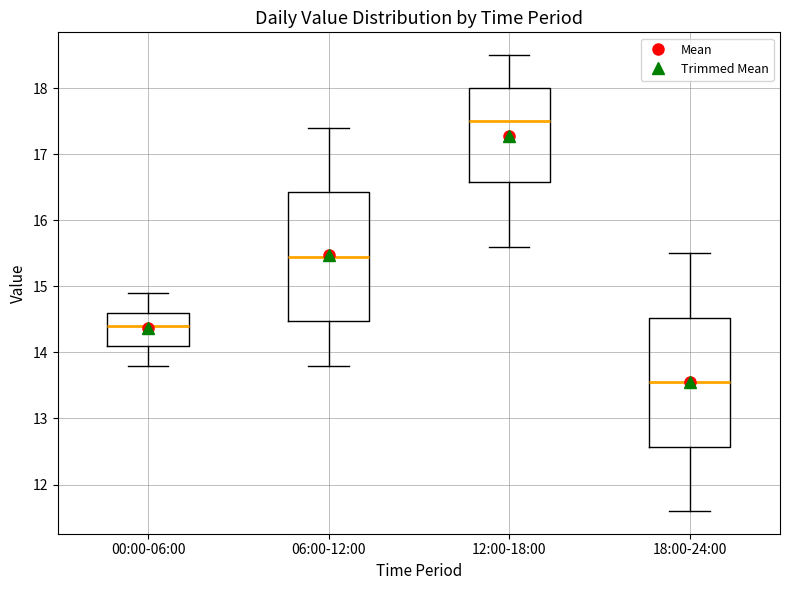

Reading left to right, read every box against the y-axis: the position of its median line, the range the box covers, and the ends of its whiskers. The values are not printed on the chart, so give them approximately, as read against the axis.

00:00-06:00: median 14.4, box 14.1 to 14.6, whiskers 13.8 to 14.9
06:00-12:00: median 15.5, box 14.5 to 16.4, whiskers 13.8 to 17.4
12:00-18:00: median 17.5, box 16.6 to 18.0, whiskers 15.6 to 18.5
18:00-24:00: median 13.6, box 12.6 to 14.5, whiskers 11.6 to 15.5